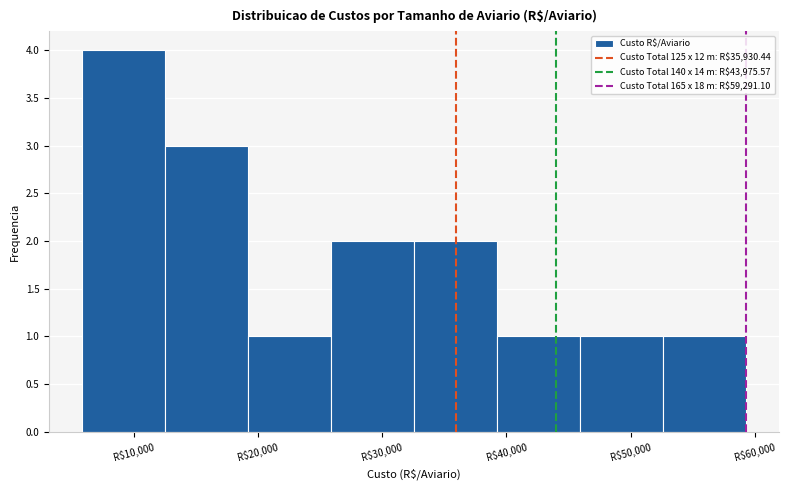

Over which range of the x-axis is the bar tallest?

6000 to 13000